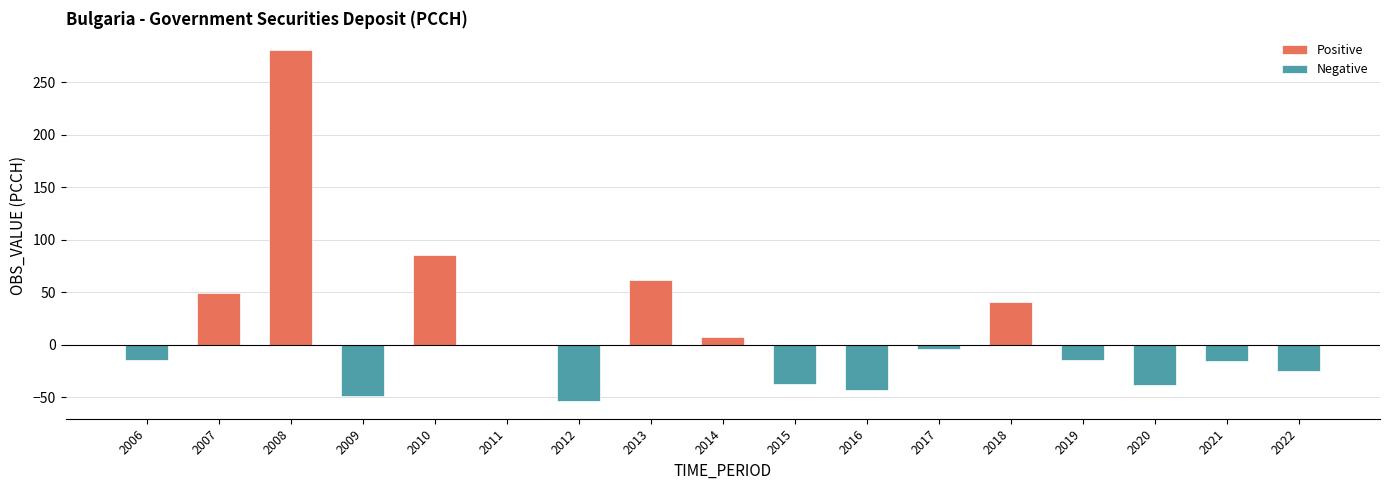

List the labels in order of value, largest first.

2008, 2010, 2013, 2007, 2018, 2014, 2011, 2017, 2006, 2019, 2021, 2022, 2015, 2020, 2016, 2009, 2012